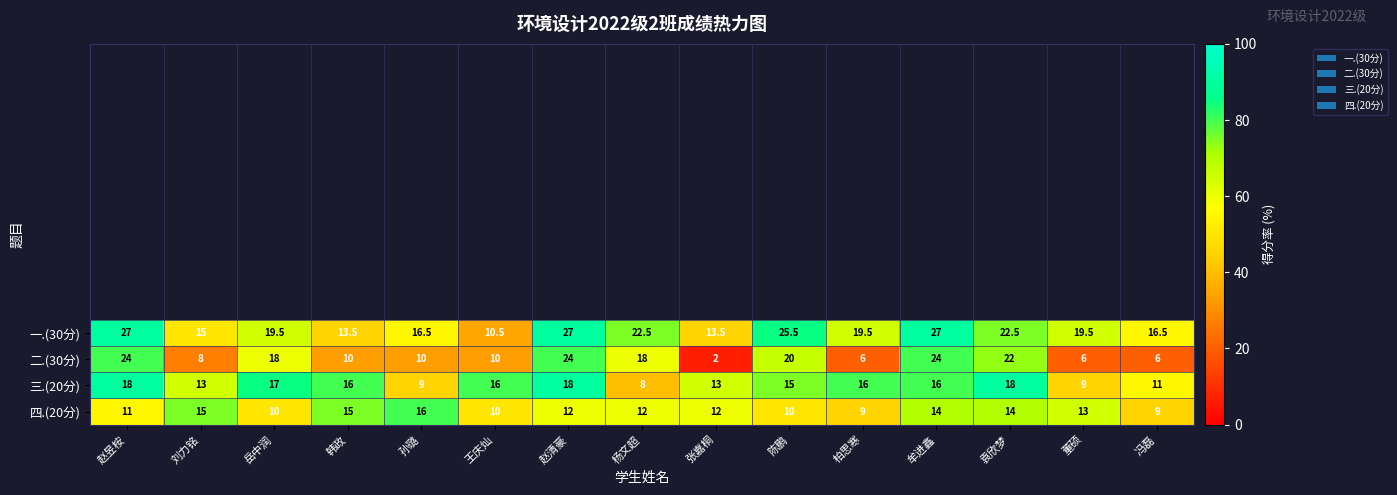

The value of 三.(20分) at 杨文超 is 11.7. True or false?

False